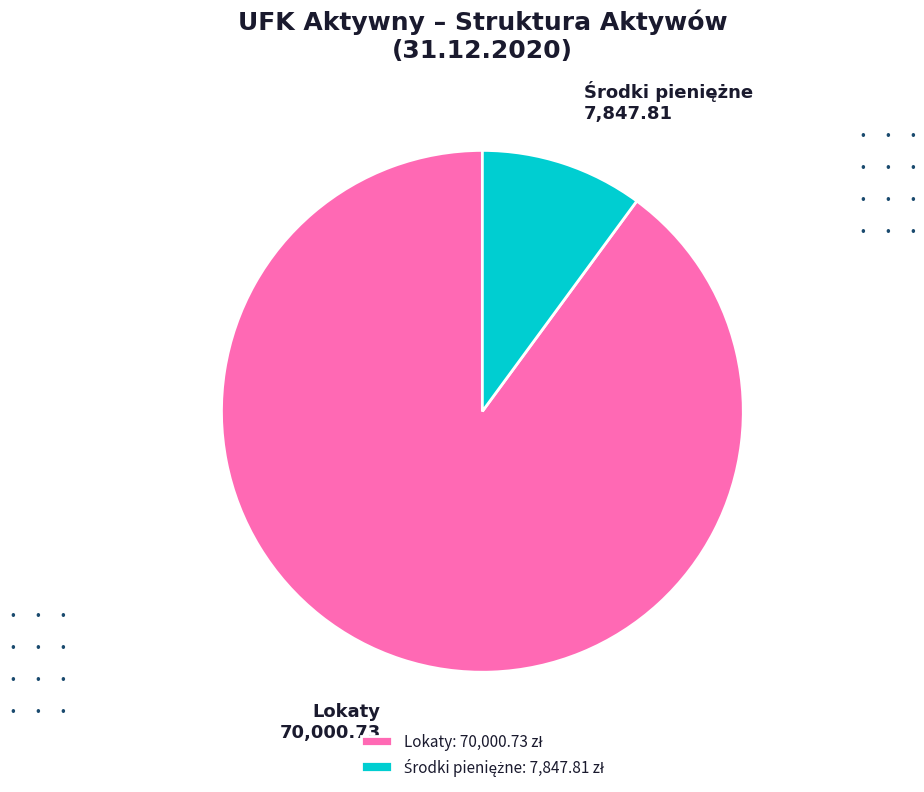

The Lokaty slice represents 90% of the pie. True or false?

True